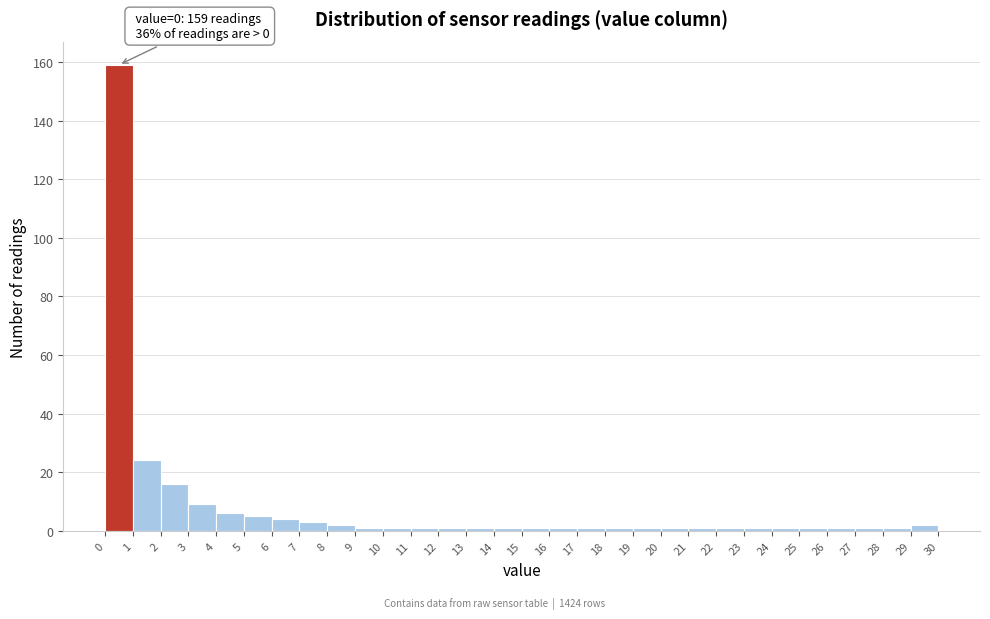

Over which range of the x-axis is the bar tallest?

0 to 1